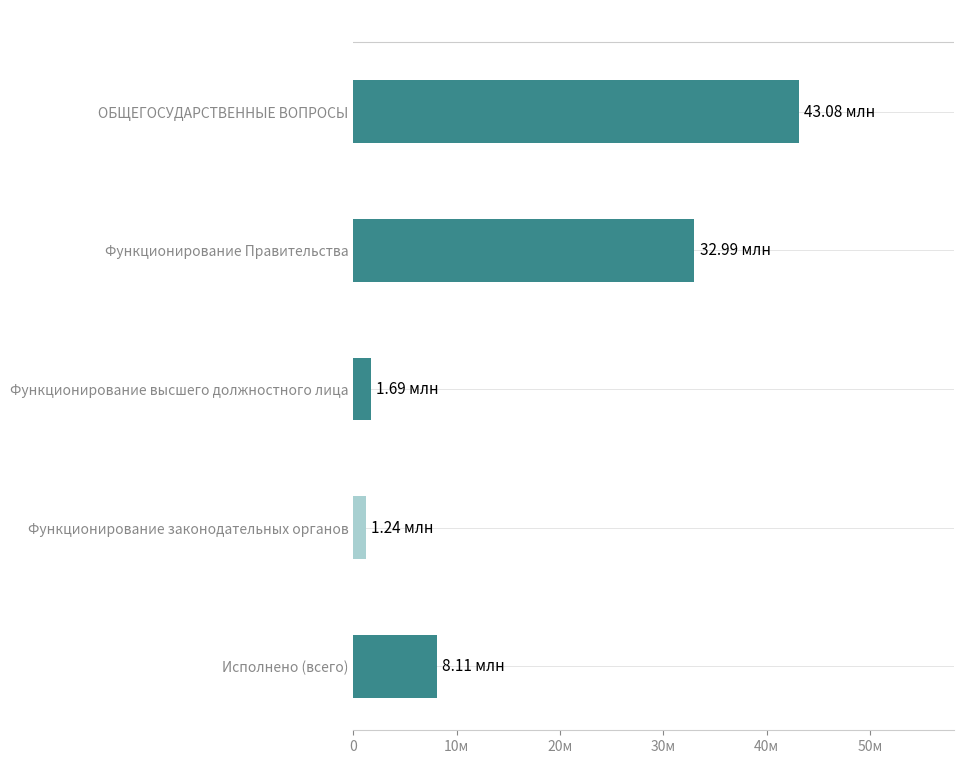

Does the chart contain any negative values?

No